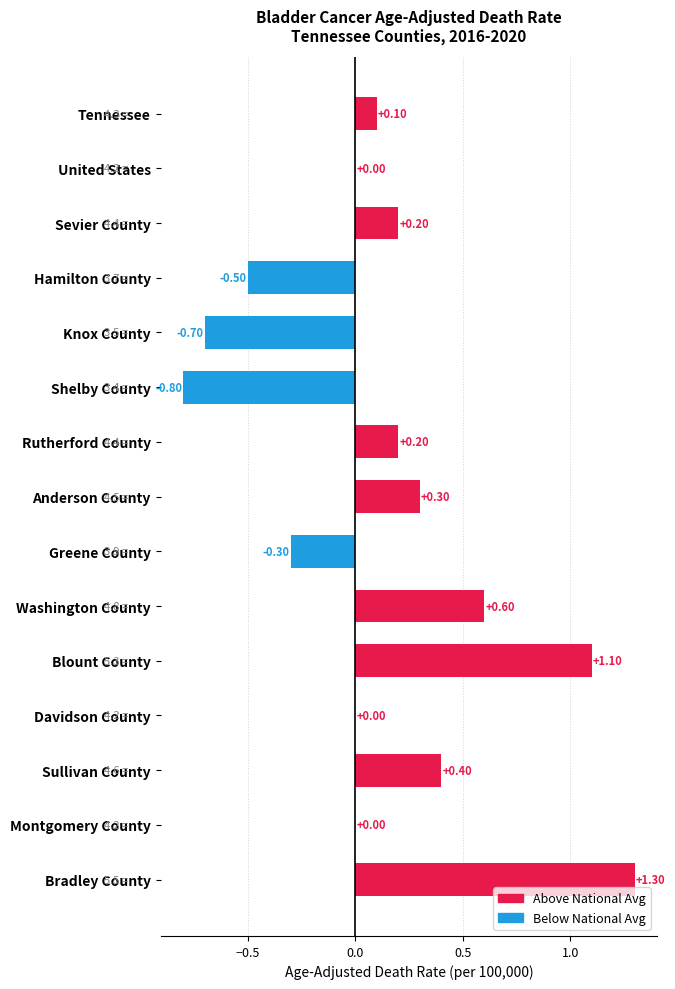

Which has a higher value, Blount County or Shelby County?

Blount County